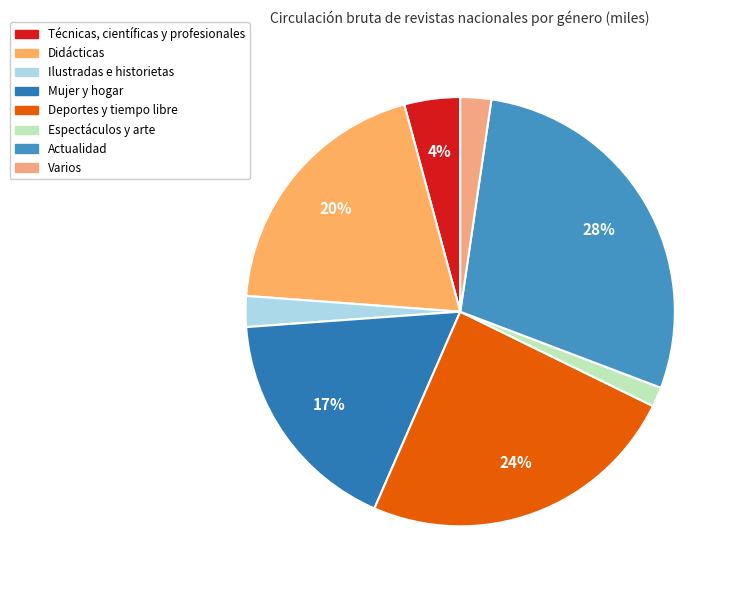

How much of the chart is everything except Técnicas, científicas y profesionales?

95.8%